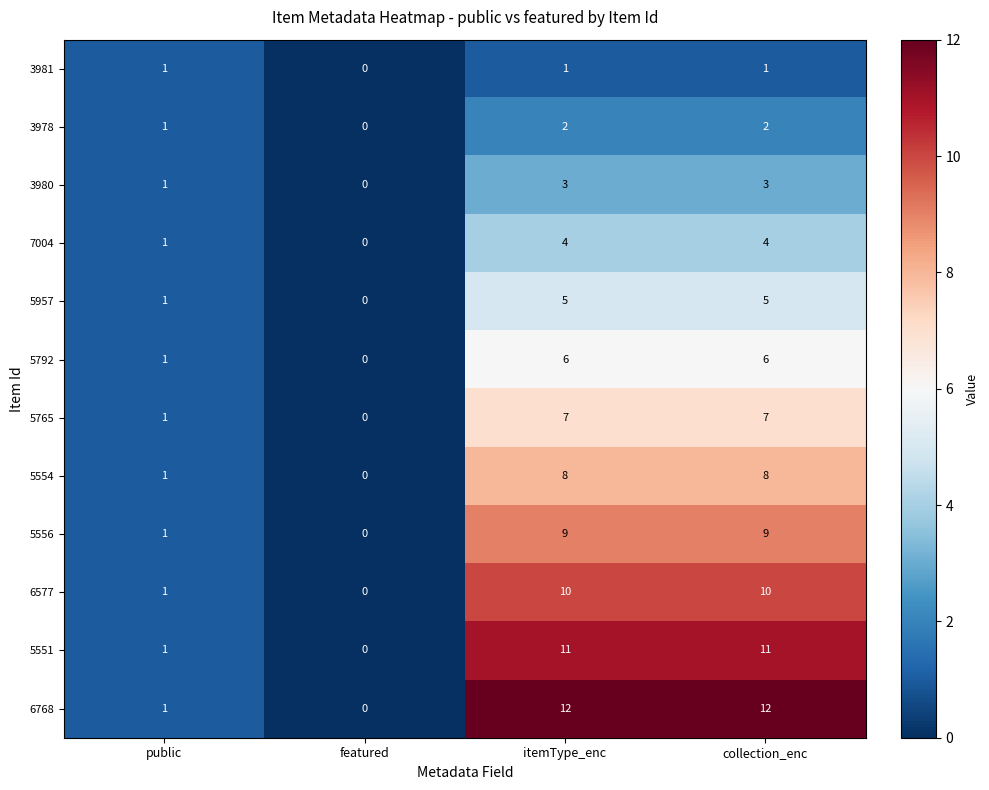

Rank the series by their maximum value, from lowest to highest.

3981, 3978, 3980, 7004, 5957, 5792, 5765, 5554, 5556, 6577, 5551, 6768